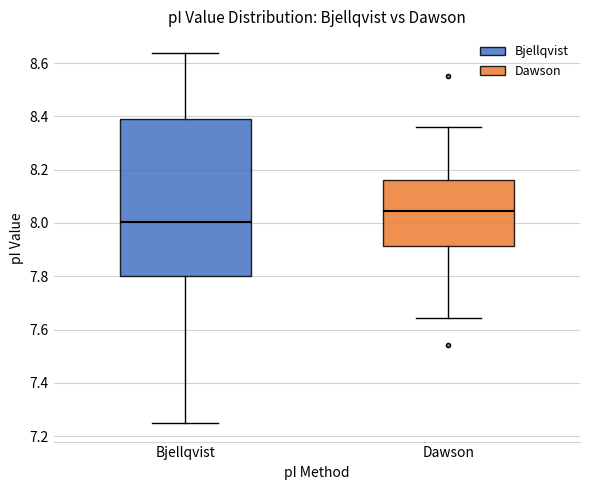

Comparing the boxes themselves (not the whiskers), which one is the tallest?

Bjellqvist